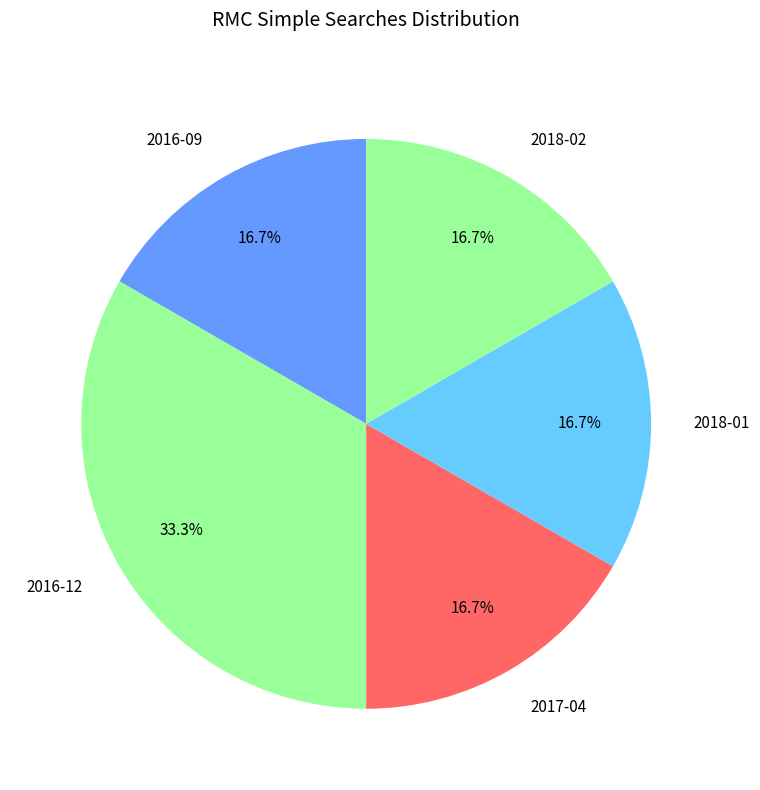

Does 2016-09 represent more than half of the total?

No